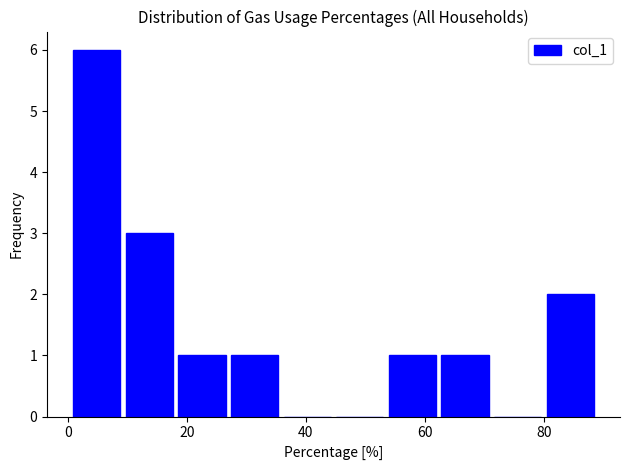

Which range on the x-axis has the tallest bar?

0 to 10